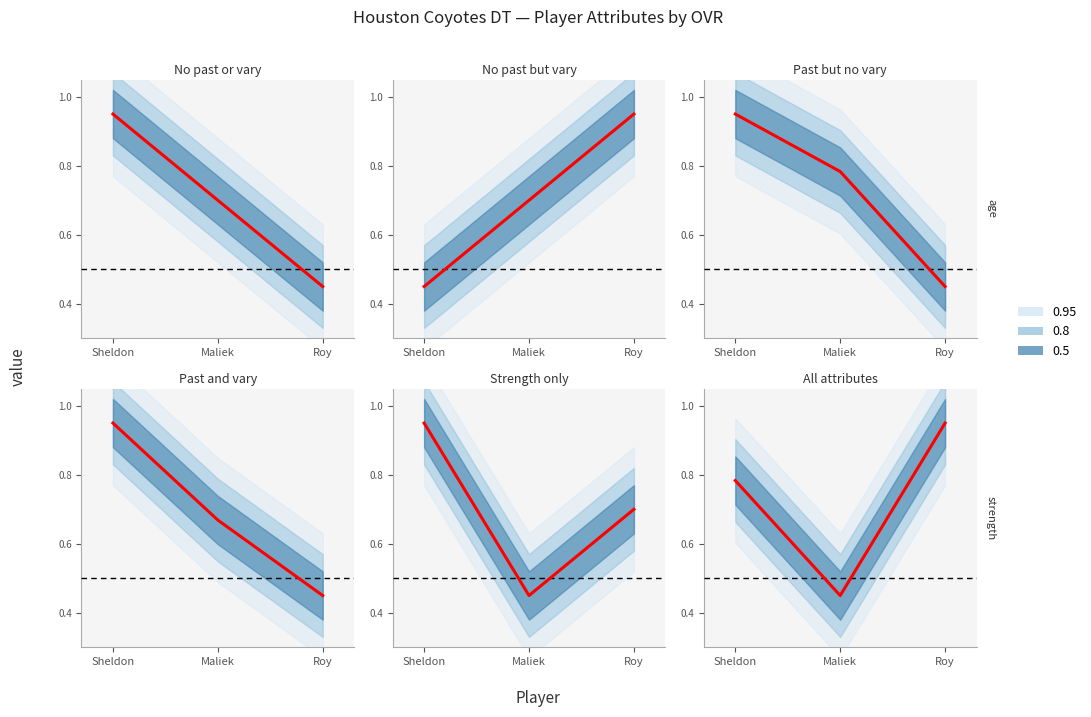

Reading left to right, extract all data points from this chart.

ovr_raw: 0.9	0.7	0.5
depth_chart_rank: 0.5	0.7	0.9
age: 0.9	0.8	0.5
salary: 0.9	0.7	0.5
salary_years: 0.9	0.5	0.7
strength: 0.8	0.5	0.9